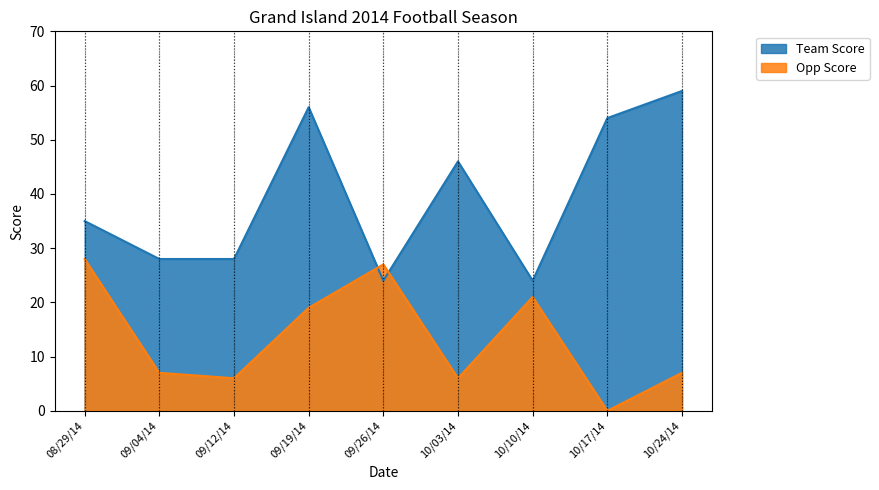

Rank the categories by Opp Score value from highest to lowest.

08/29/14, 09/26/14, 10/10/14, 09/19/14, 09/04/14, 10/24/14, 09/12/14, 10/03/14, 10/17/14